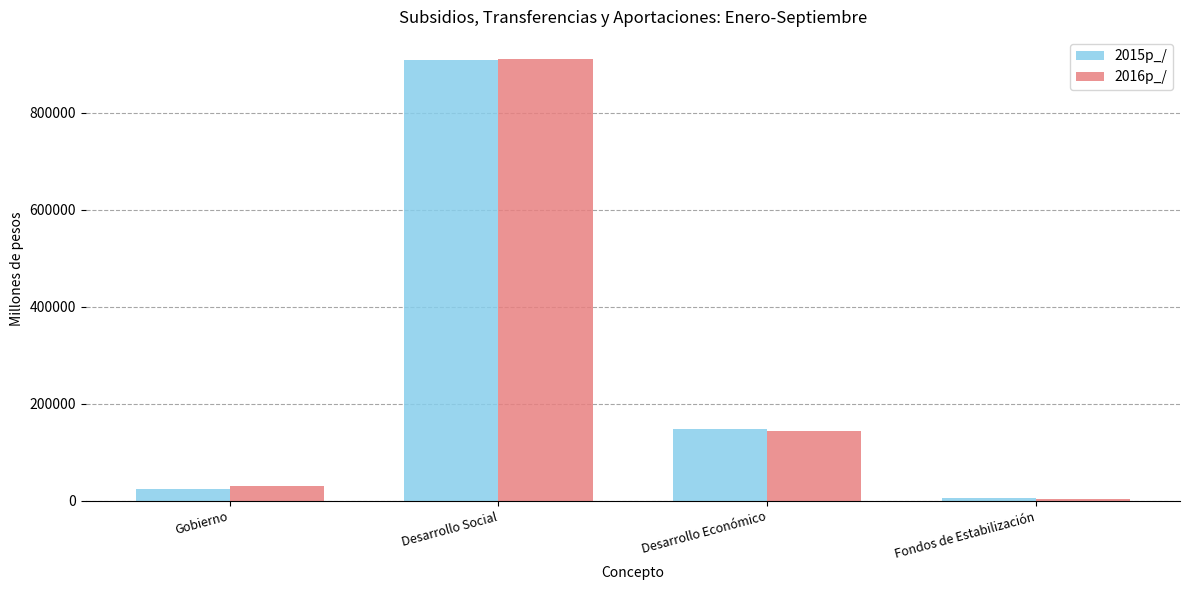

What is the value of the 2016p_/ bar at the 4th from the left?

3110.7